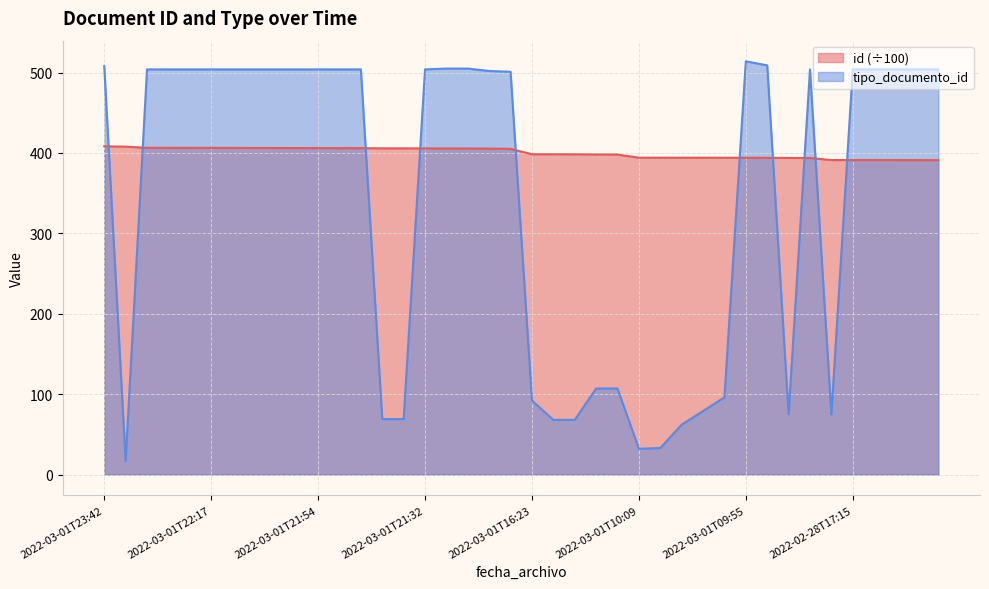

In tipo_documento_id, how many points are lower than both neighbors (excluding endpoints)?

4